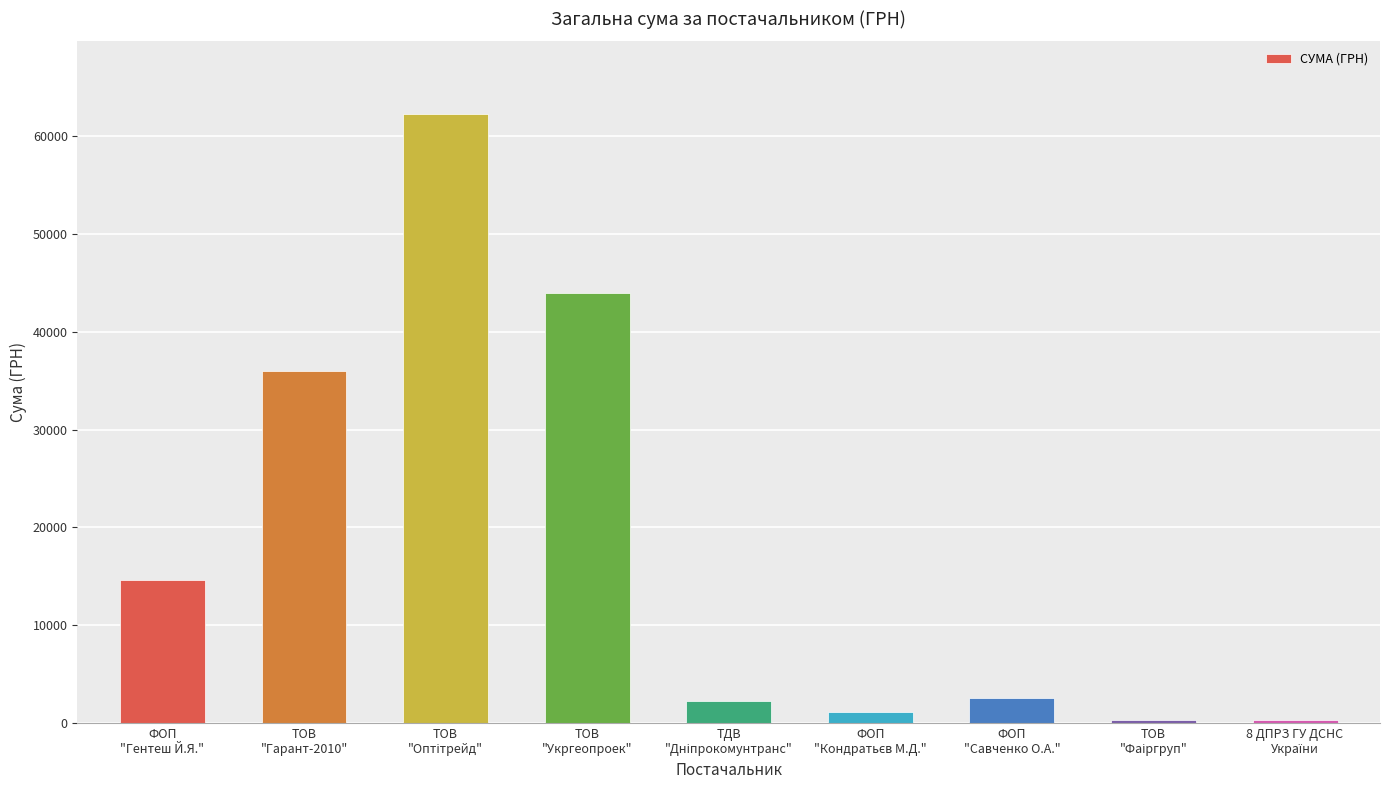

What is the difference between the maximum and minimum values?

61814.8